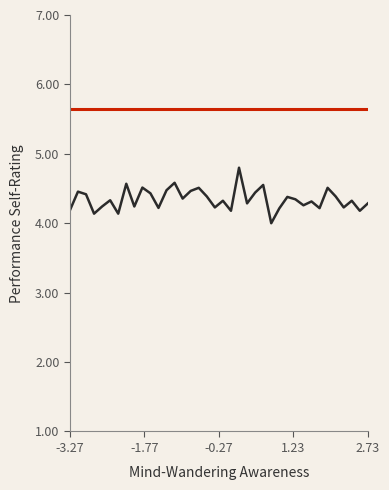

What is the smallest value displayed?

4.0